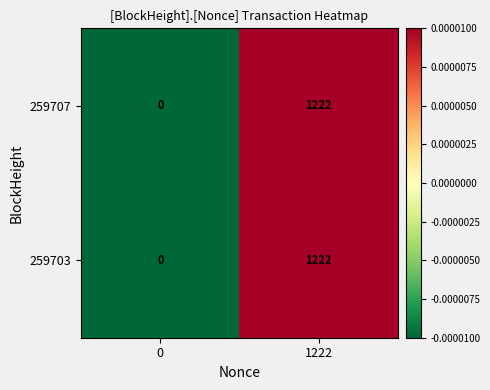

What is the approximate value of 259703 at 1222, to the nearest 10?

1220